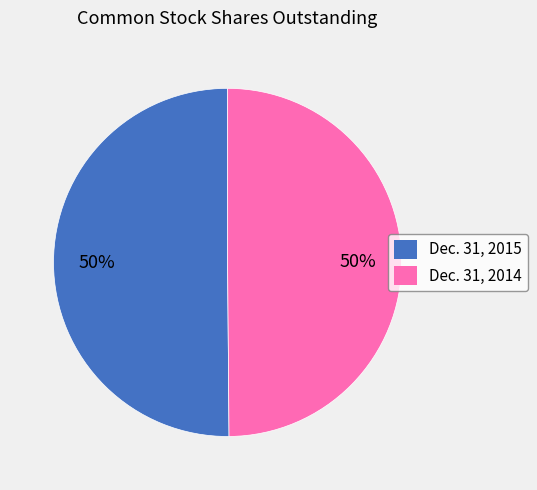

Approximately how many times larger is the value at Dec. 31, 2015 compared to Dec. 31, 2014?

1.0